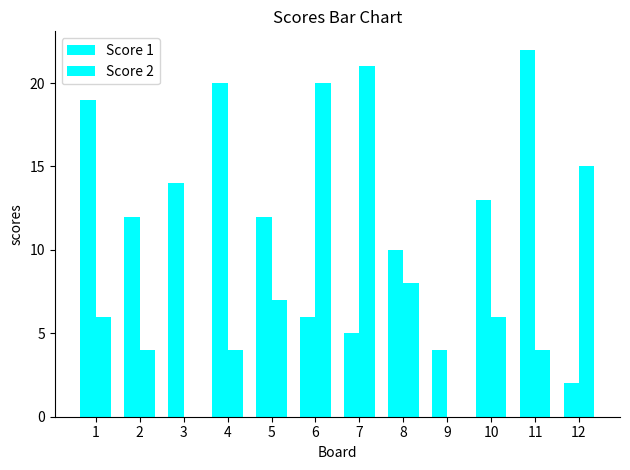

Read the Score 1 value at 3, to the nearest 5.

15